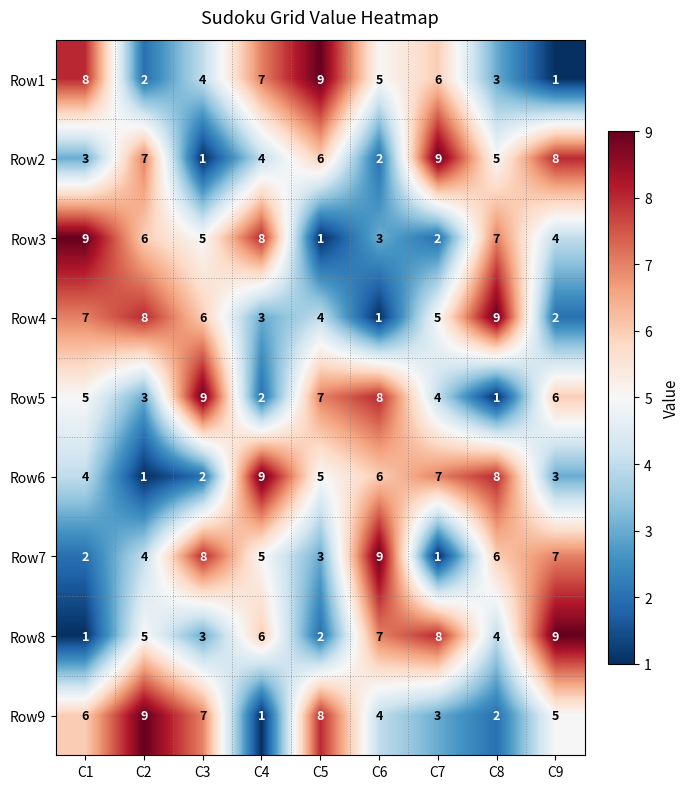

Rank the categories by Row4 value from highest to lowest.

C8, C2, C1, C3, C7, C5, C4, C9, C6